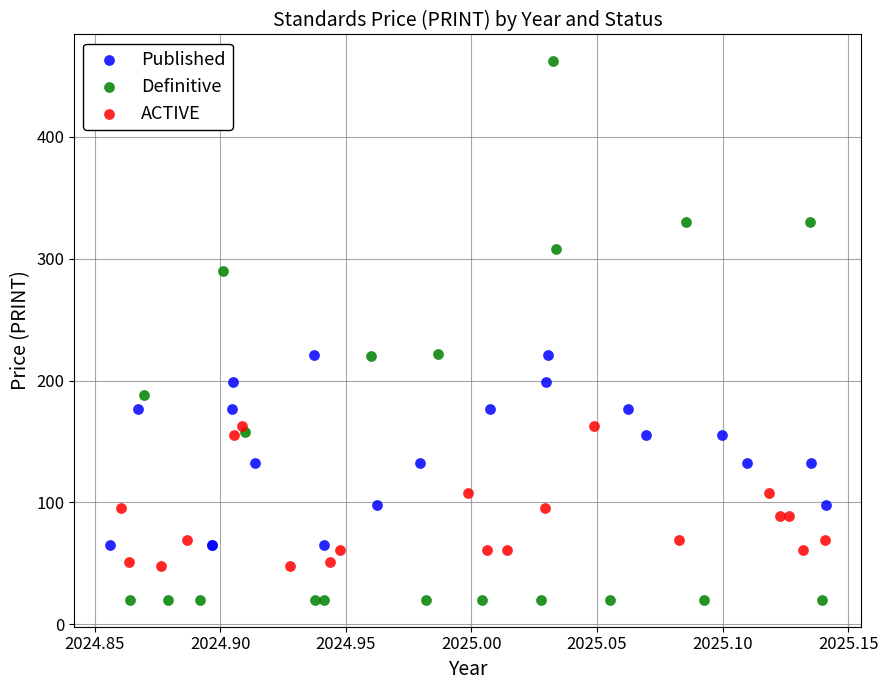

What are all the series names shown in the legend?

Published, Definitive, ACTIVE